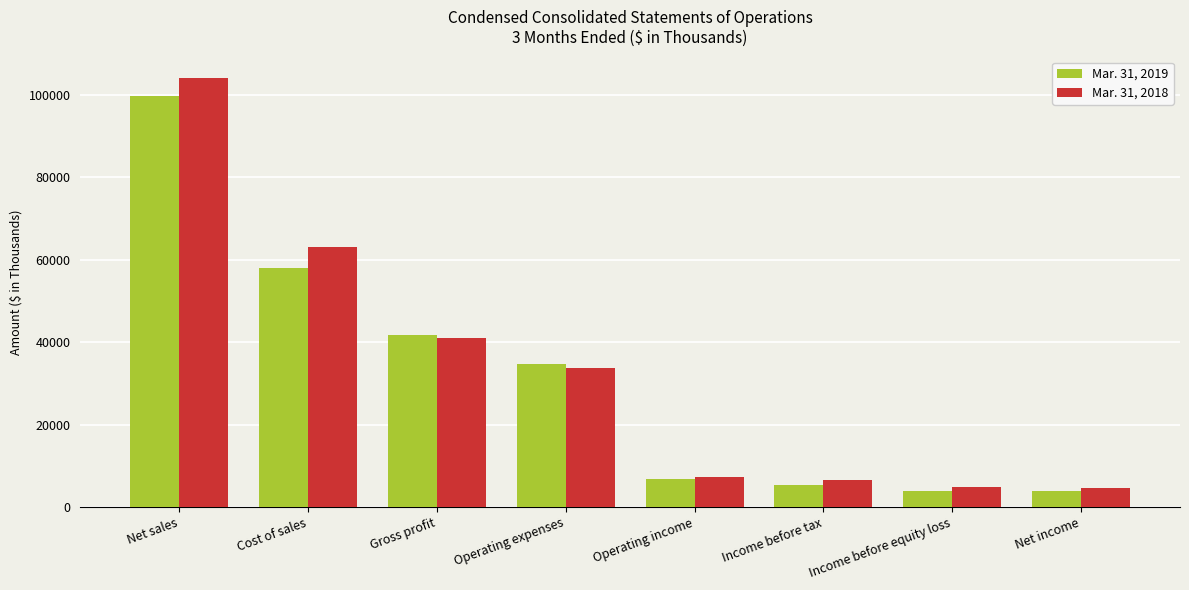

What is the maximum value shown in the chart?

104108